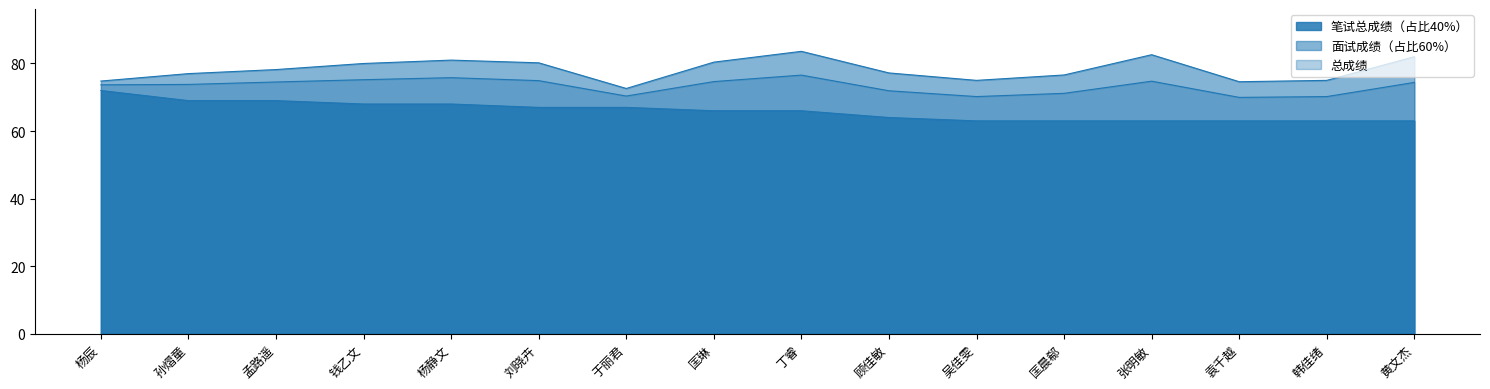

How many values in the 笔试总成绩（占比40%） series exceed 66?

7